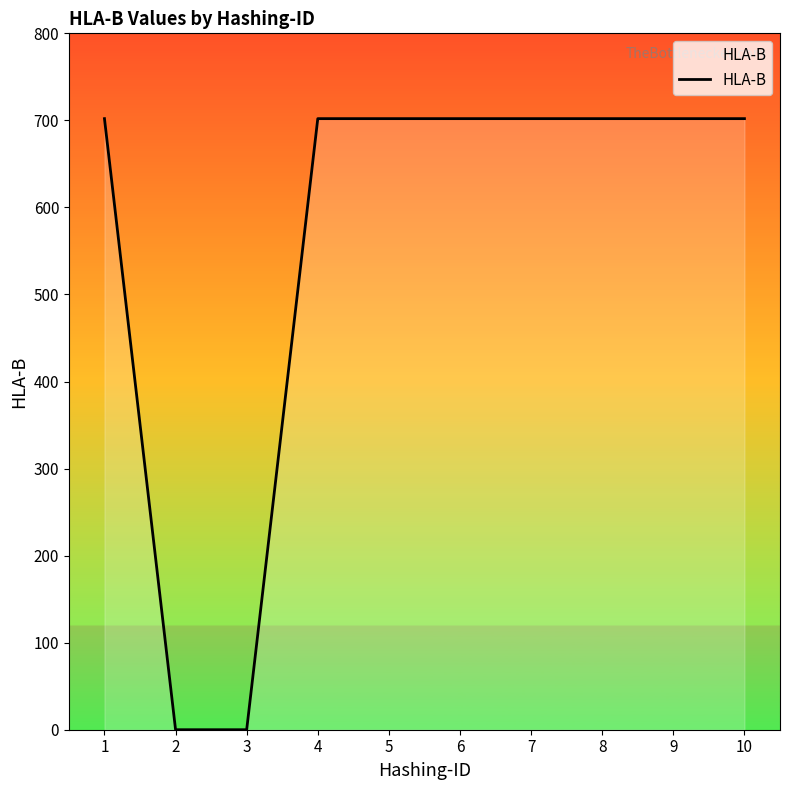

How many values are below 702?

2